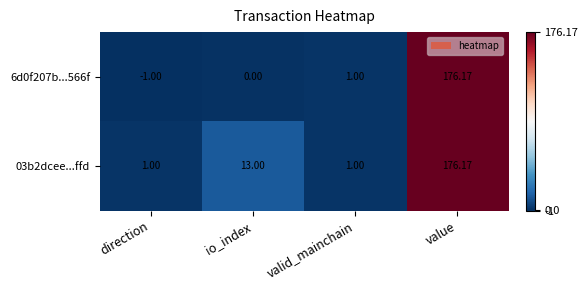

List the labels in order of 6d0f207b...566f value, largest first.

value, valid_mainchain, io_index, direction